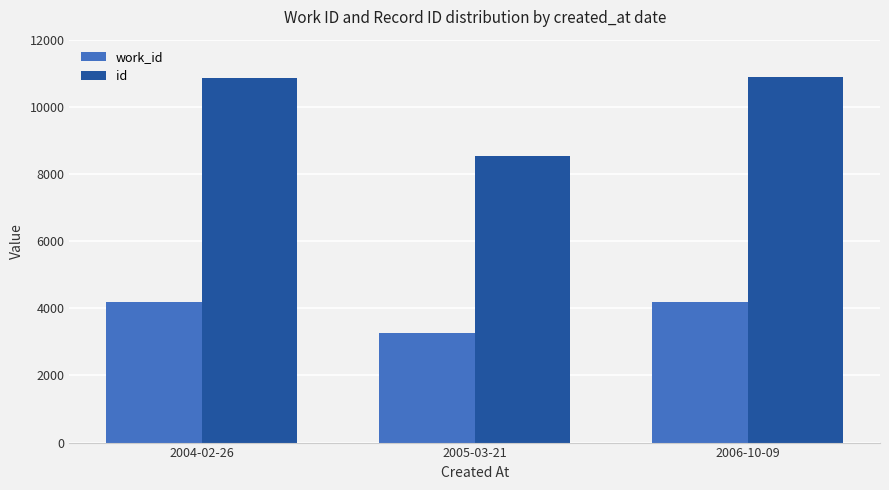

What is the spread (max minus min) of values at 2006-10-09?

6680